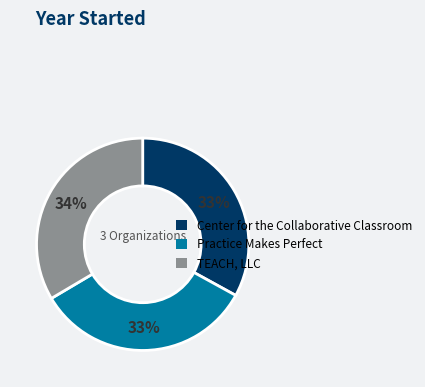

Is it true that Practice Makes Perfect is 23% of the pie?

False